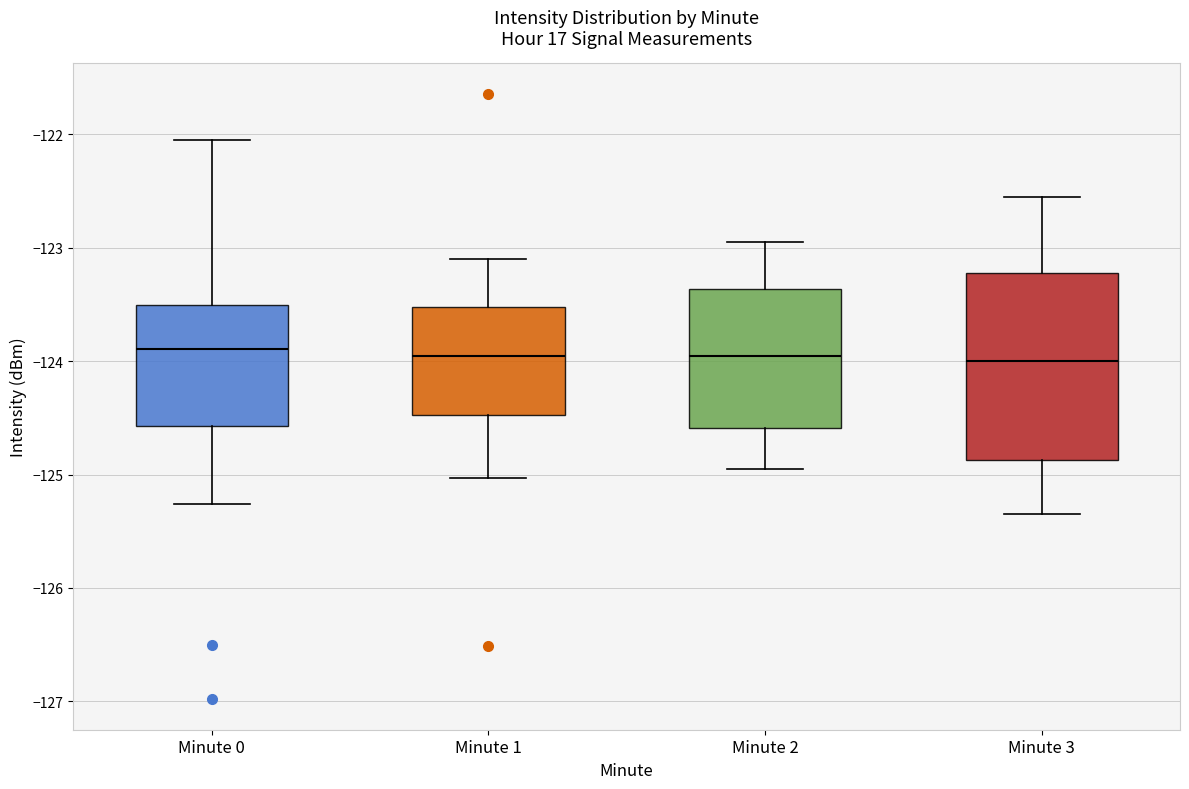

Where does the median line of the box for Minute 2 sit on the y-axis? The values are not printed on the chart, so give them approximately, as read against the axis.

-123.9